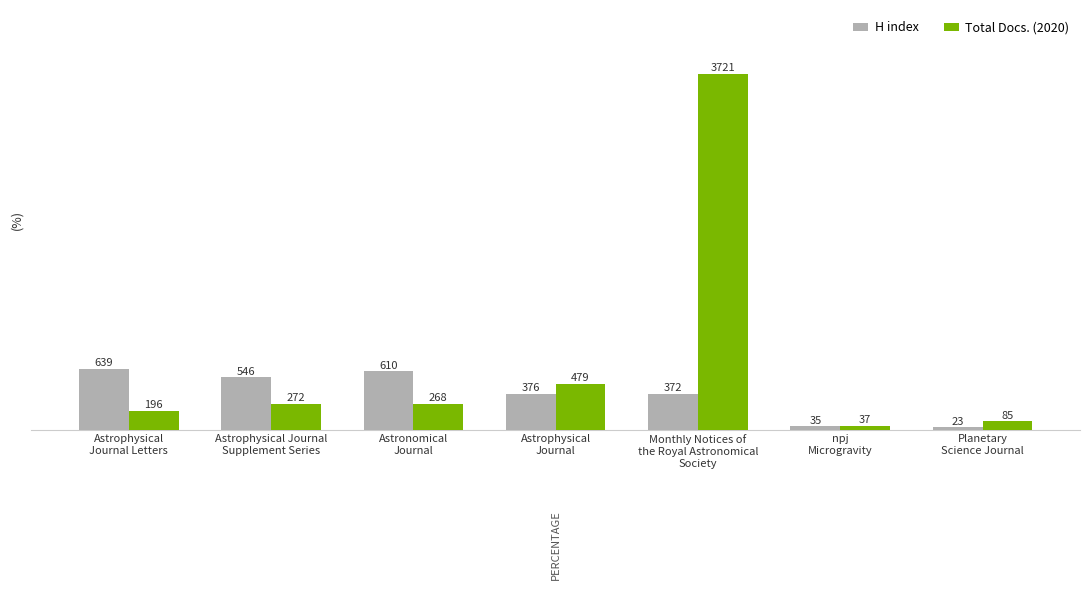

Which label corresponds to the largest value in the chart?

Monthly Notices of
the Royal Astronomical
Society